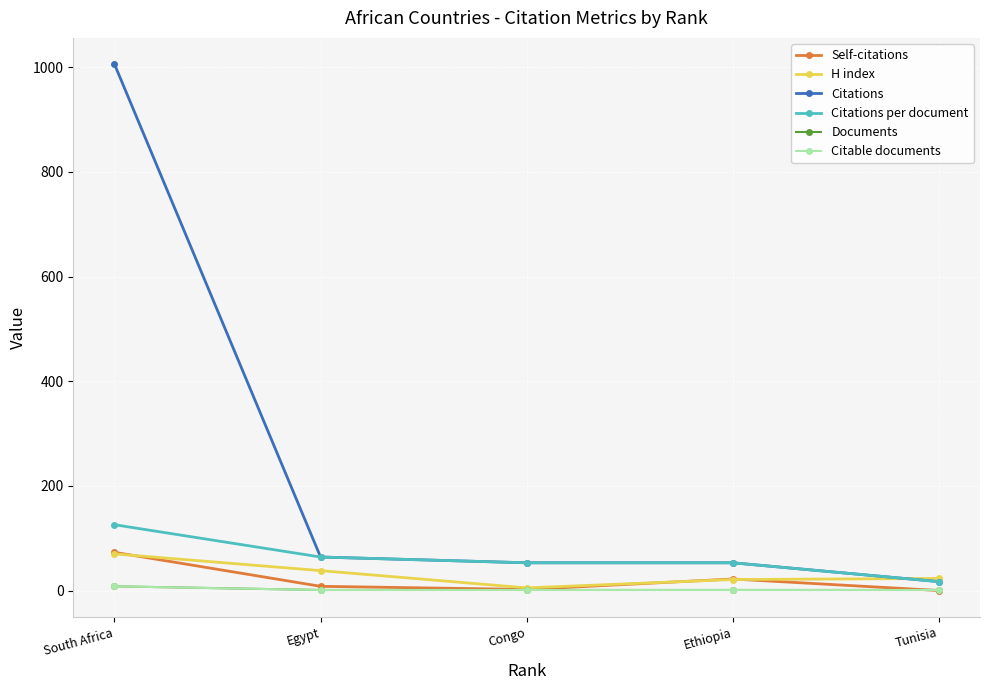

True or false: Self-citations and H index cross at least once.

True